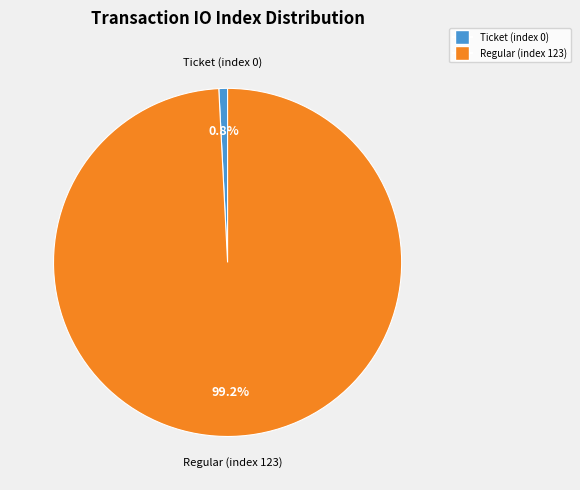

What is the smallest slice in the pie chart?

Ticket (index 0)